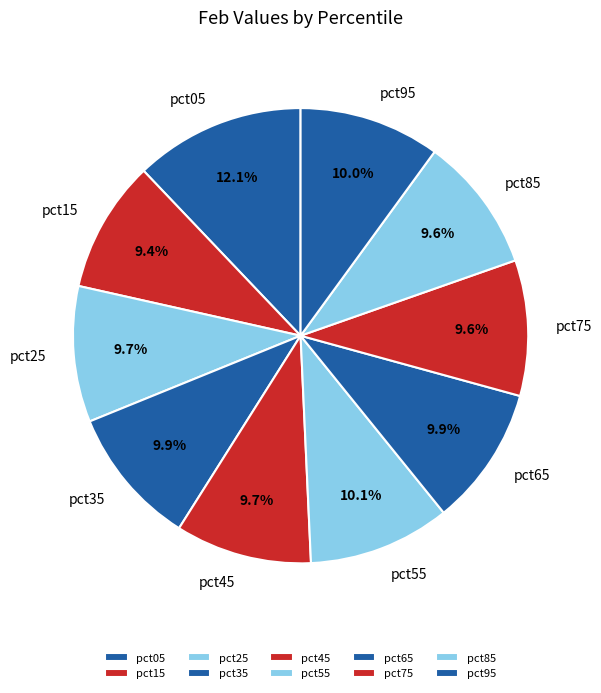

To the nearest percent, what percentage of the pie is pct45?

10%